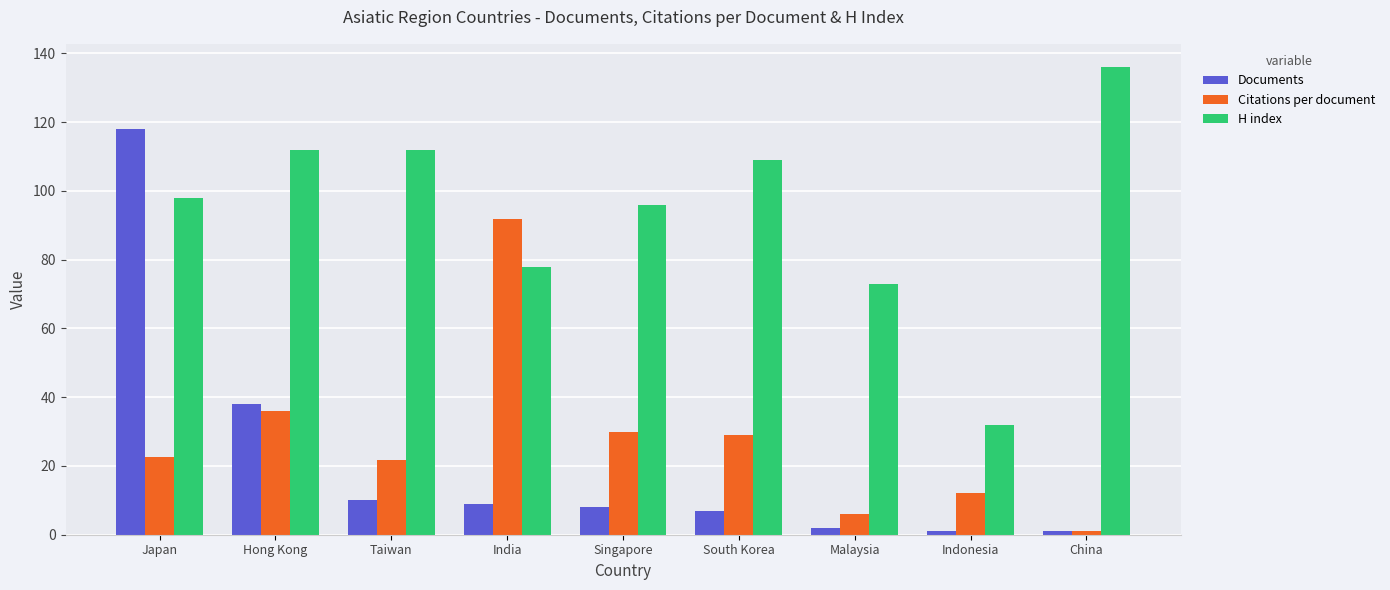

What is the minimum value for H index?

32.0